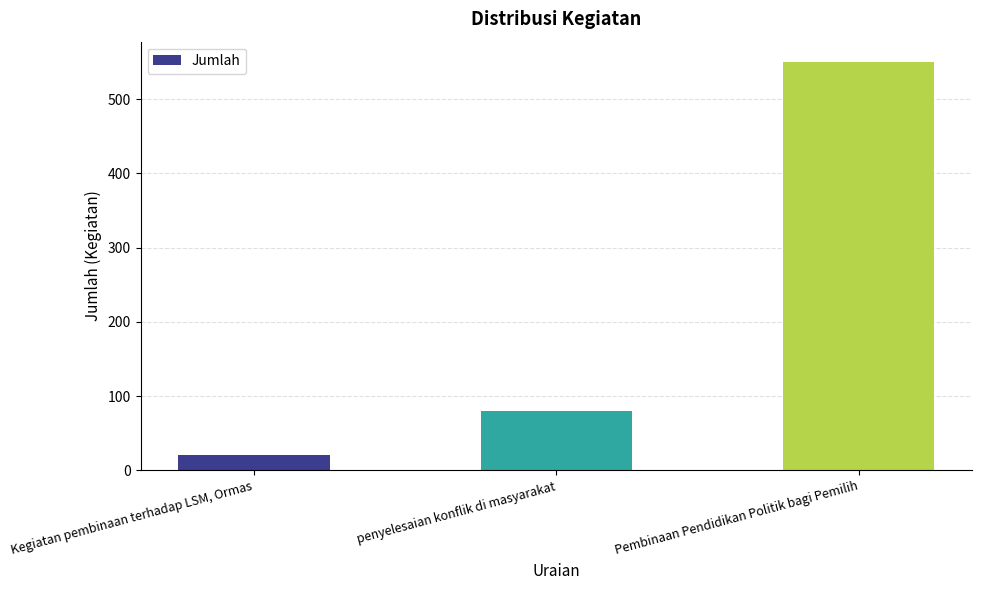

Reading left to right, what are all the values shown in this chart?

20	80	550